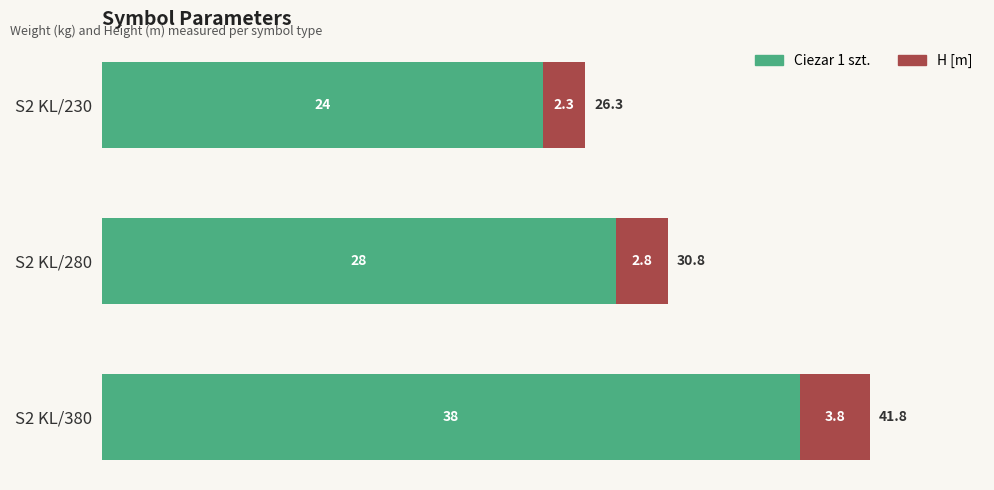

True or false: Ciezar 1 szt. has a value of 28.0 at S2 KL/280.

True